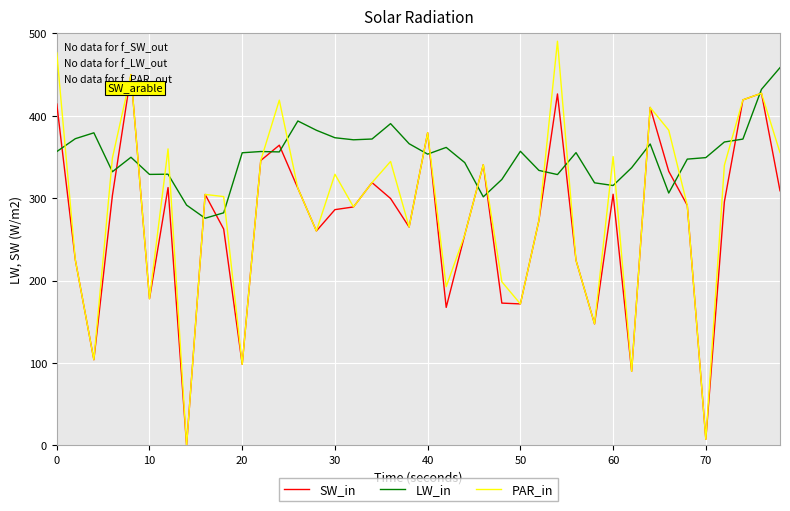

Which series has the widest spread of values?

PAR_in